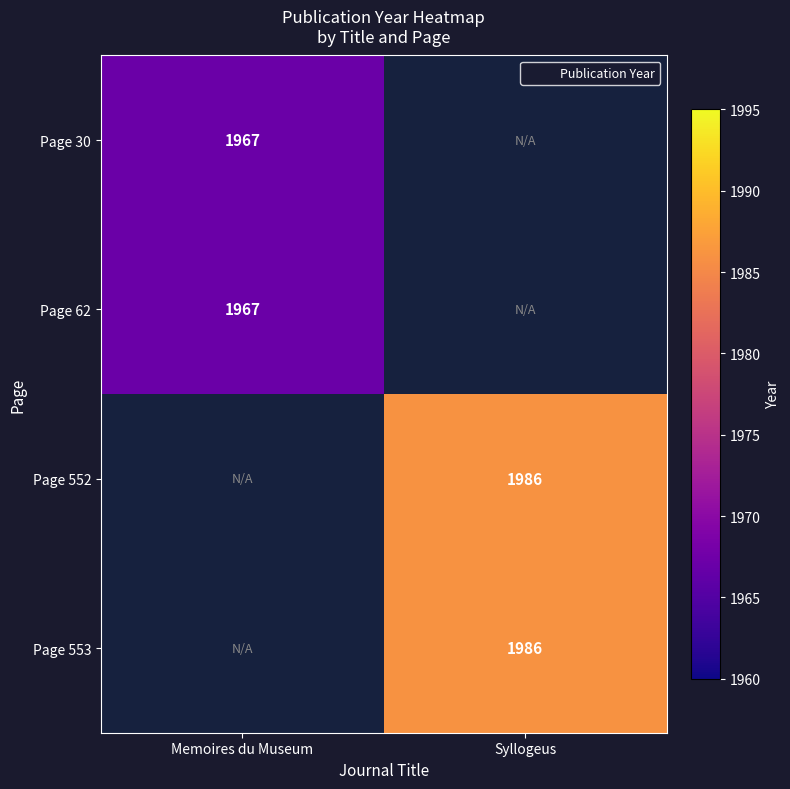

At which category does the chart reach its minimum across all series?

Memoires du Museum